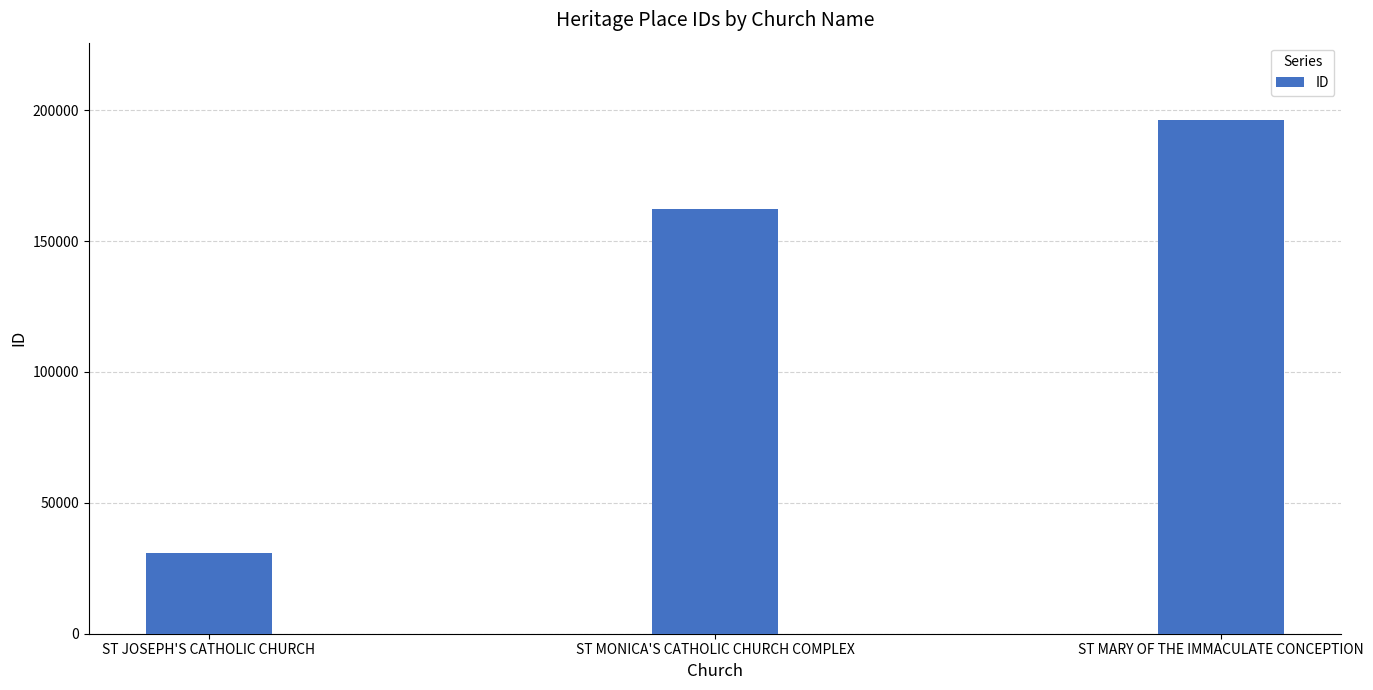

How many categories are shown in the chart?

3